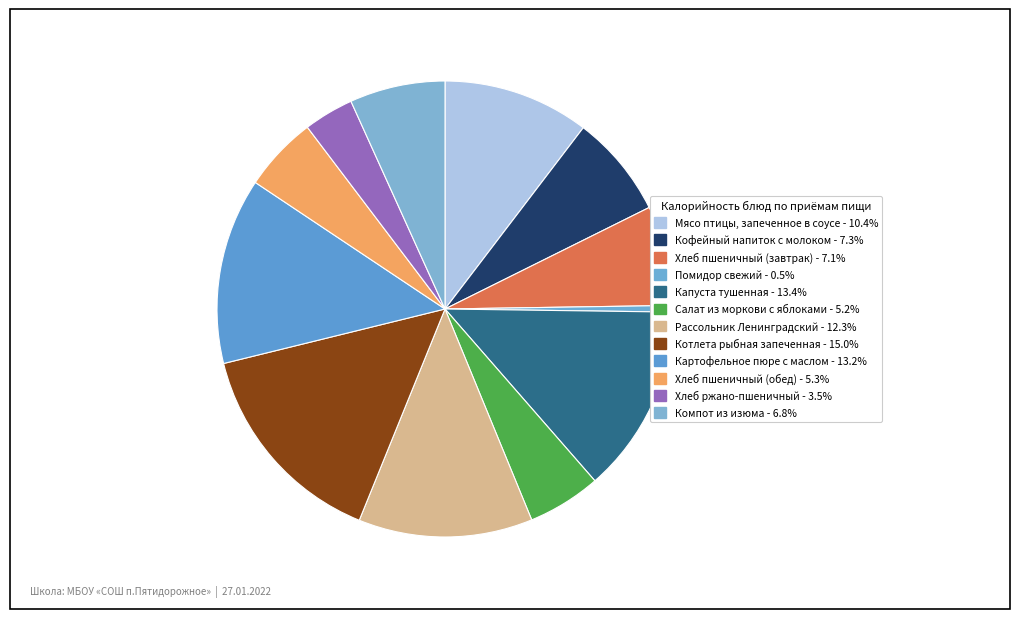

What is the smallest slice in the pie chart?

Помидор свежий